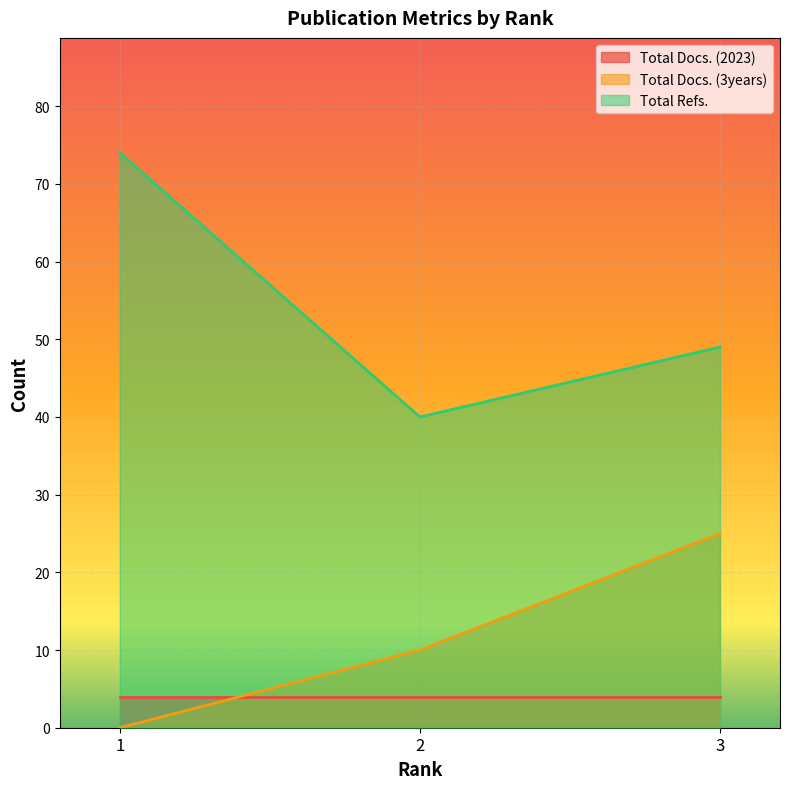

Rank the categories by Total Refs. value from lowest to highest.

2, 3, 1